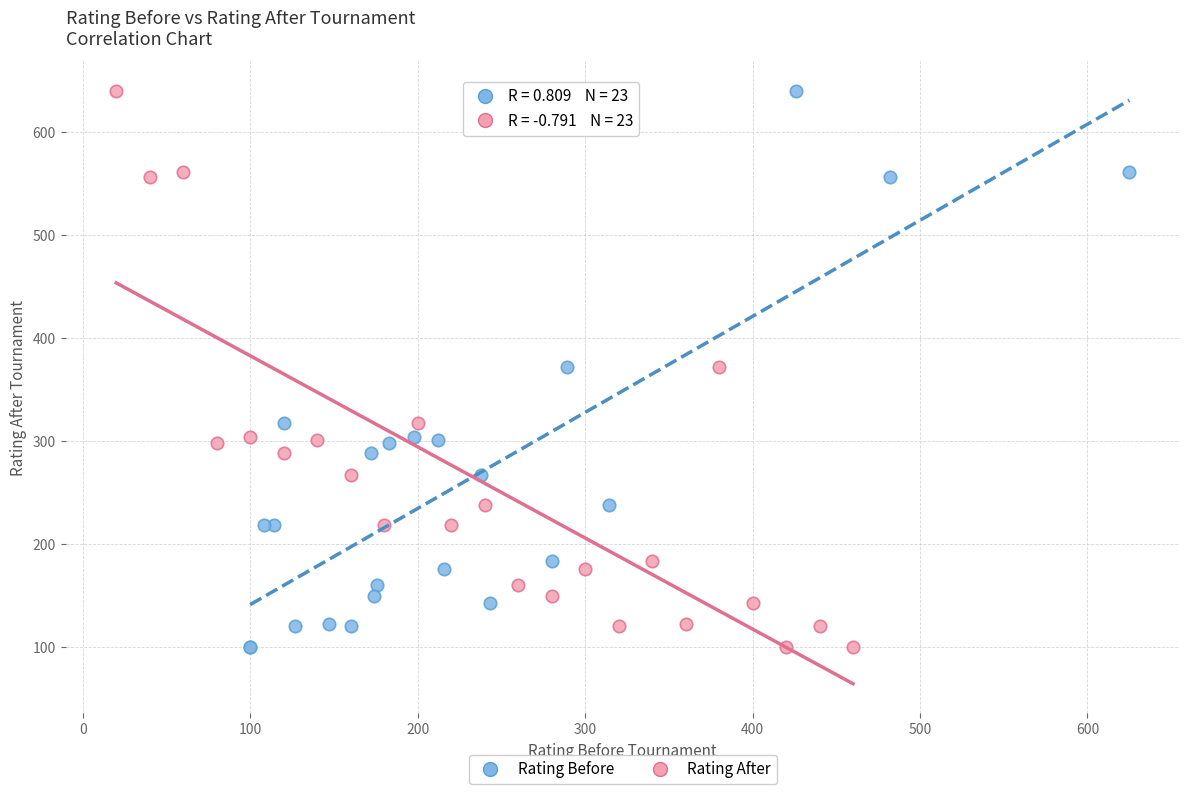

What are all the series names shown in the legend?

Rating Before, Rating After